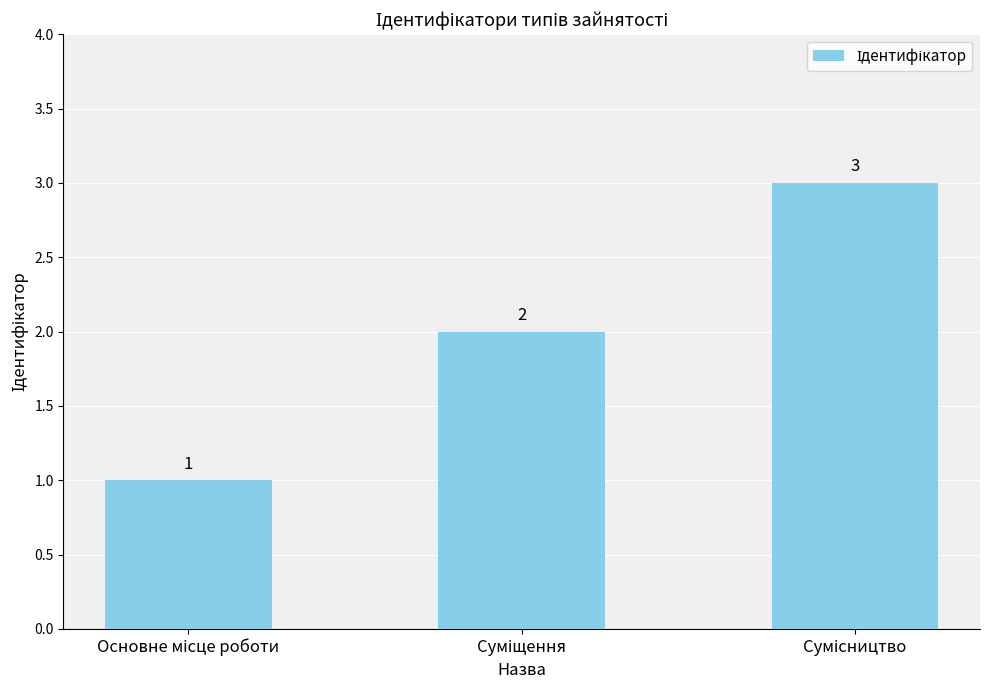

What is the difference between the maximum and second lowest values?

1